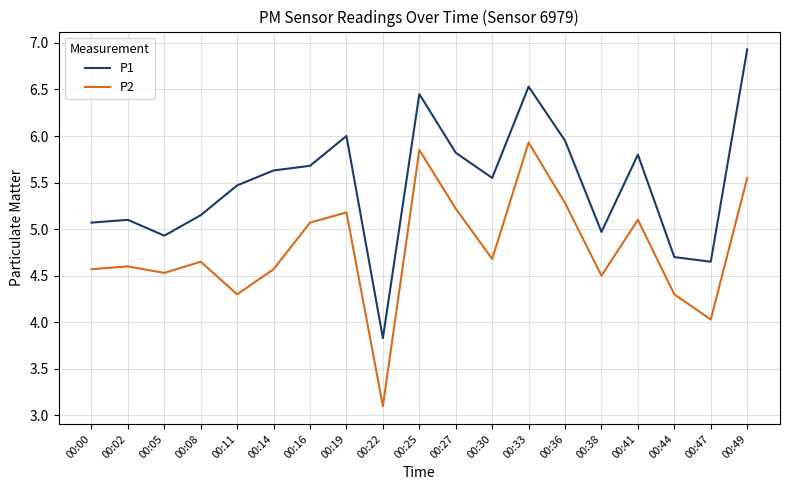

True or false: P1 and P2 intersect in this chart.

False